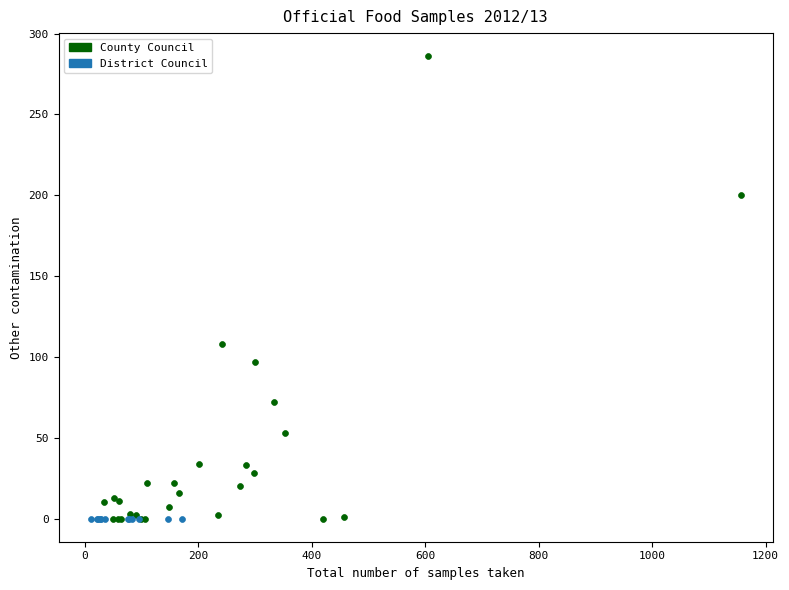

Which series reaches the maximum Y coordinate?

County Council